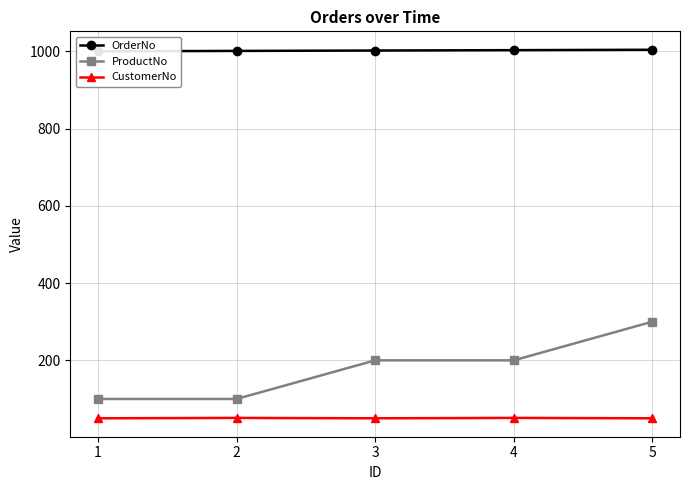

Rank the series by their maximum value, from lowest to highest.

CustomerNo, ProductNo, OrderNo